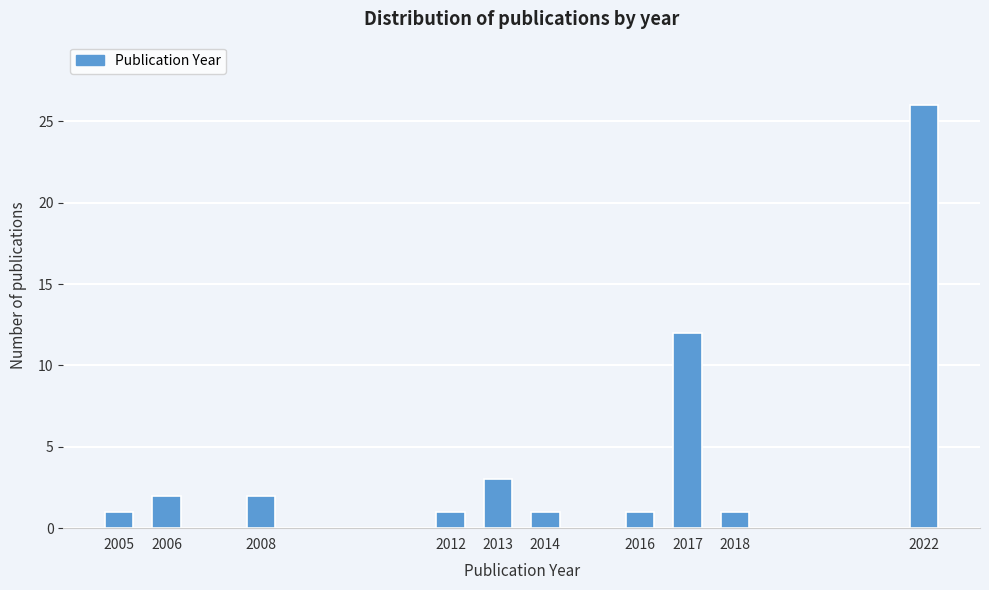

Reading right to left, extract all data points from this chart.

2022=26	2018=1	2017=12	2016=1	2014=1	2013=3	2012=1	2008=2	2006=2	2005=1